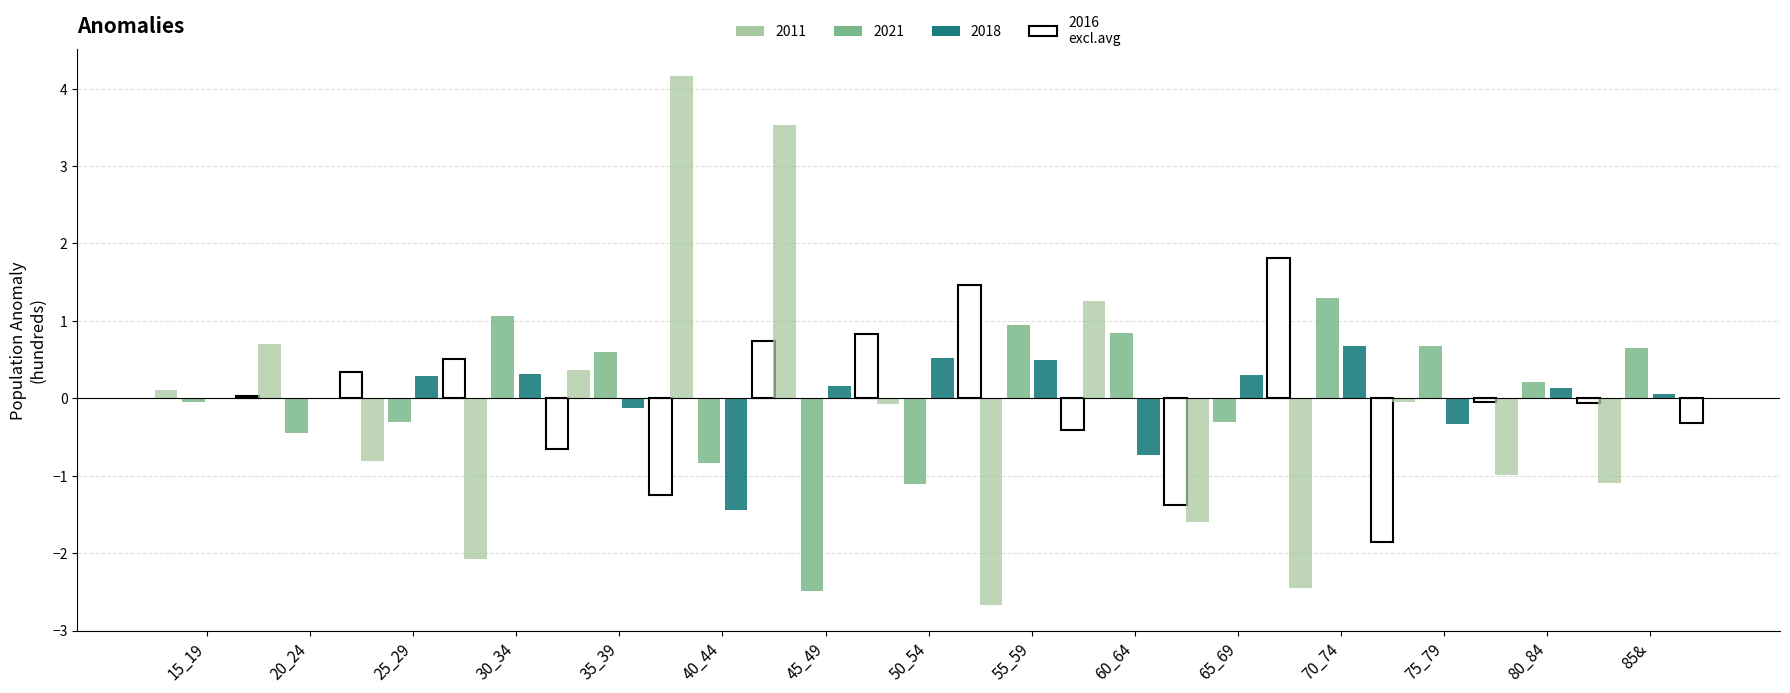

What is the maximum value shown in the chart?

4.2